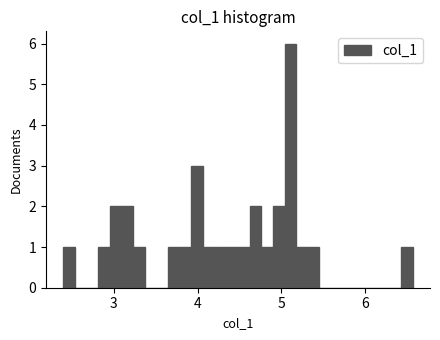

Read against the x-axis, roughly where is the centre of the tallest bar?

5.1